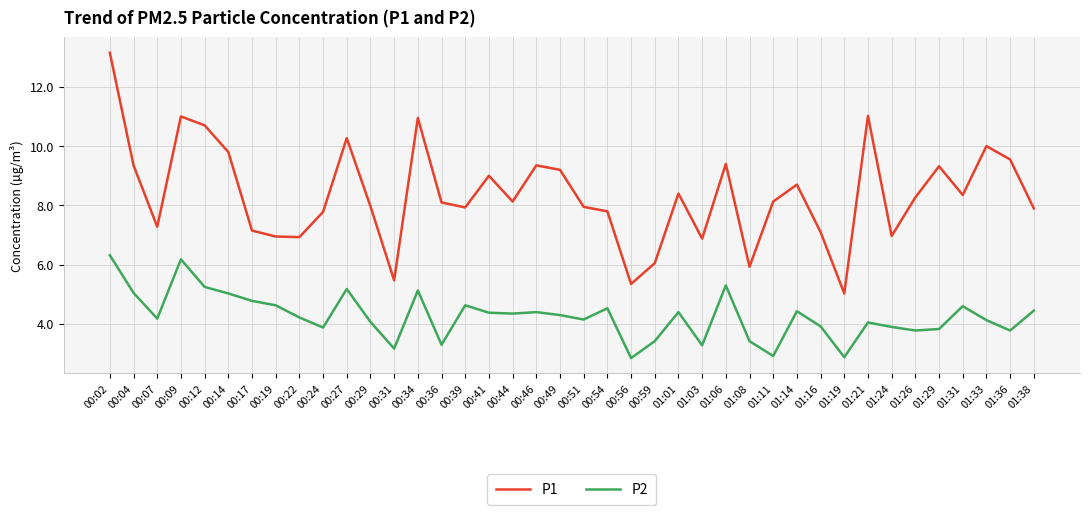

Count the number of categories in the chart.

40